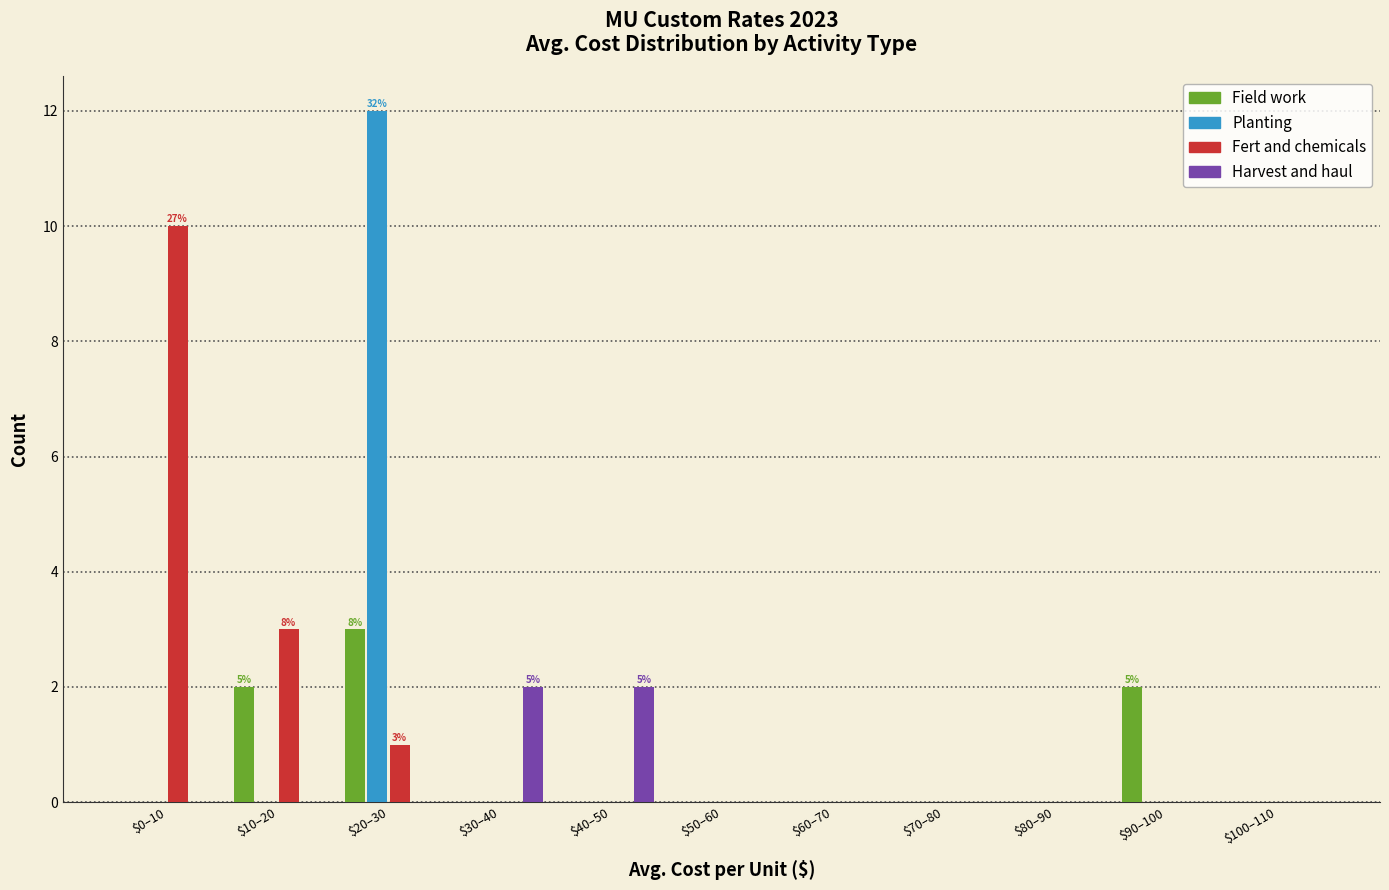

What is the sum of all Fert and chemicals values?

14